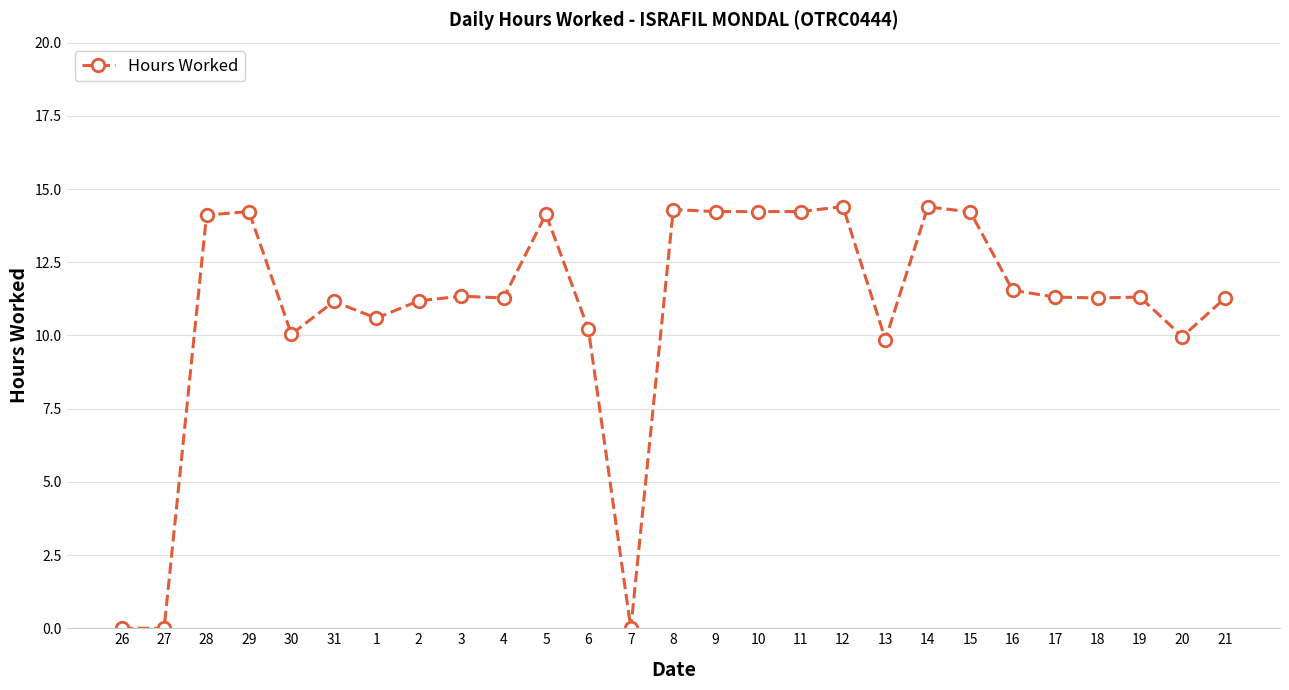

What is the greatest value displayed?

14.4